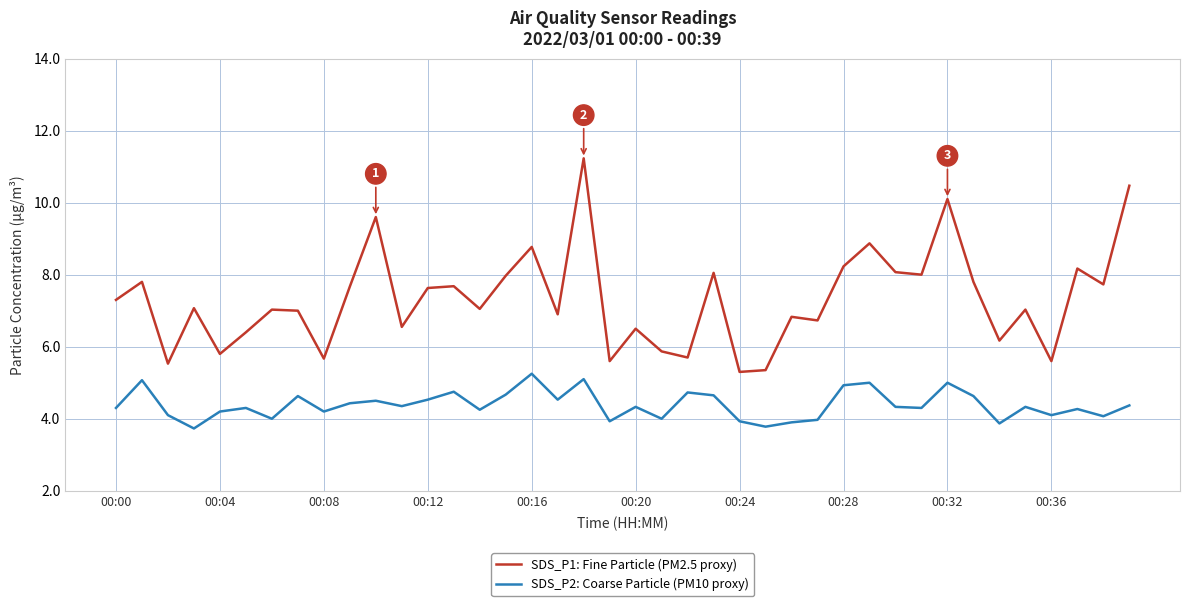

What is the minimum value for SDS_P2: Coarse Particle (PM10 proxy)?

3.7